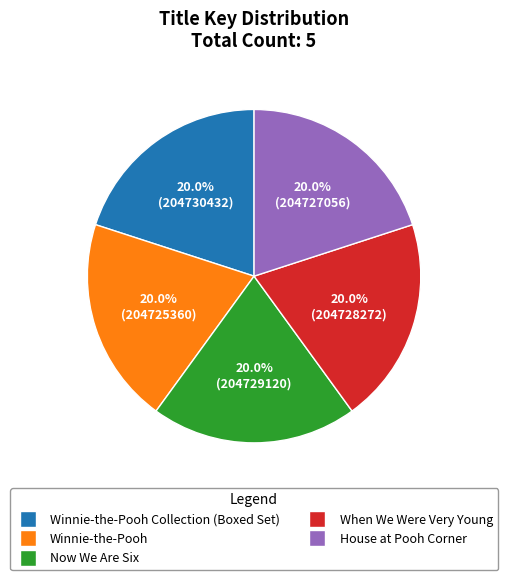

Count the number of slices in the pie.

5